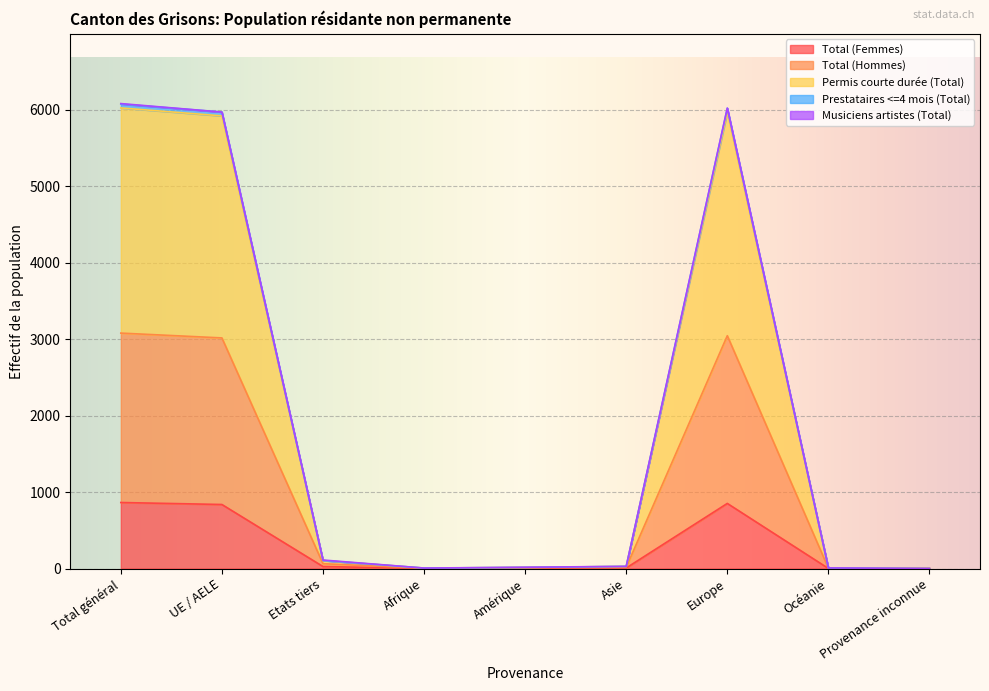

What is the highest value of the Total (Femmes) series?

863